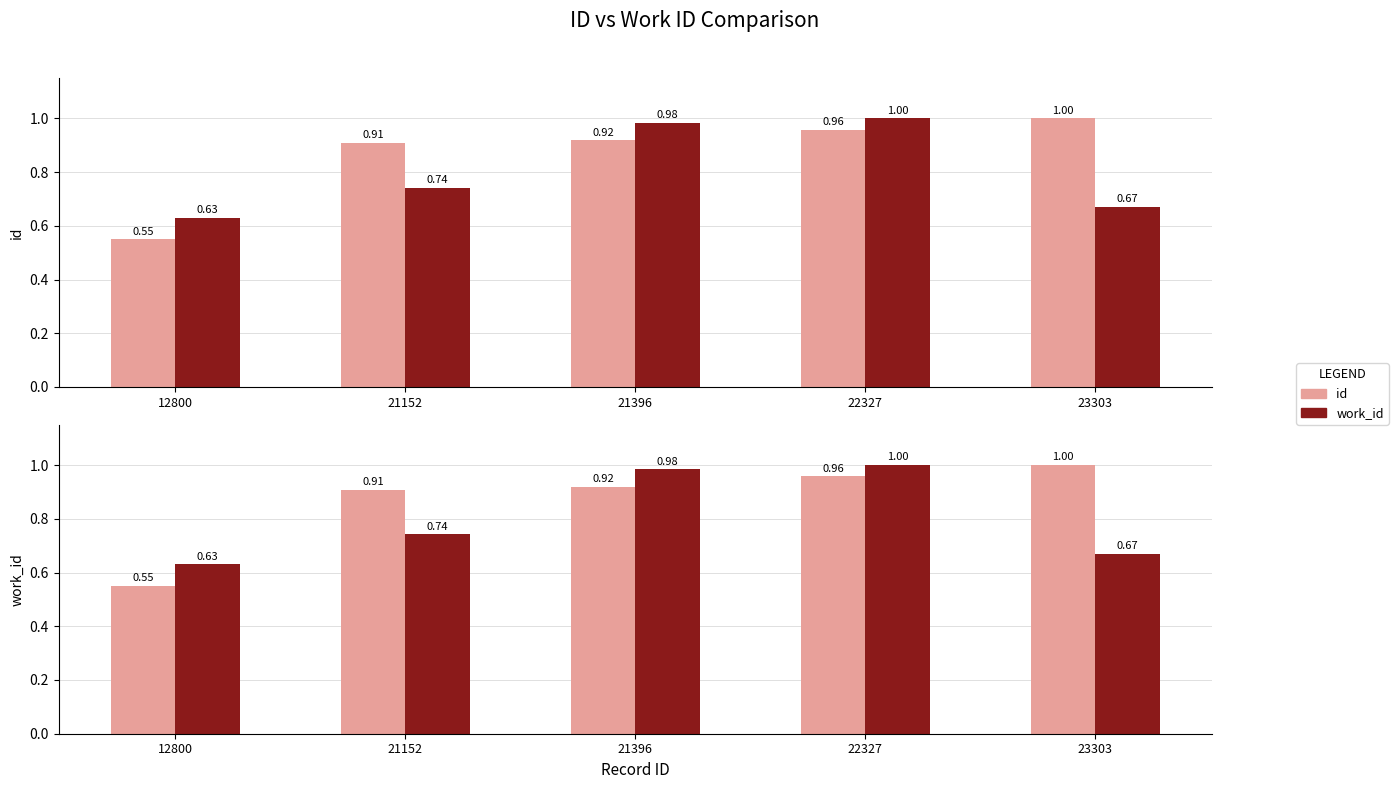

What is the difference between the work_id values at 23303 and 21396?

0.3